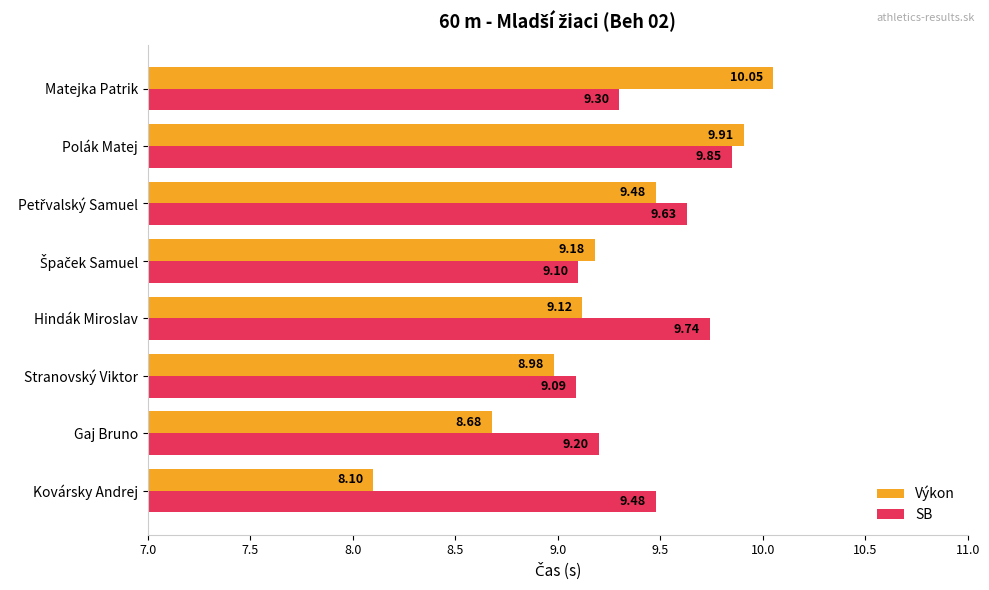

How many values in the Výkon series are below 9?

3